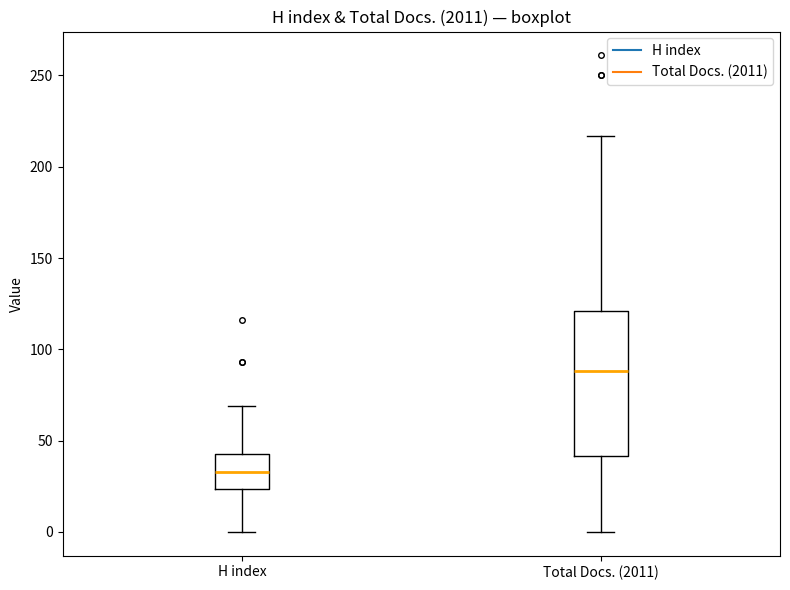

Reading left to right, transcribe this box plot: for each box, give where its median line is, the range the box spans, and where its two whiskers end, as read against the y-axis. The values are not printed on the chart, so give them approximately, as read against the axis.

H index: median 35, box 25 to 45, whiskers 0 to 70
Total Docs. (2011): median 90, box 40 to 120, whiskers 0 to 215